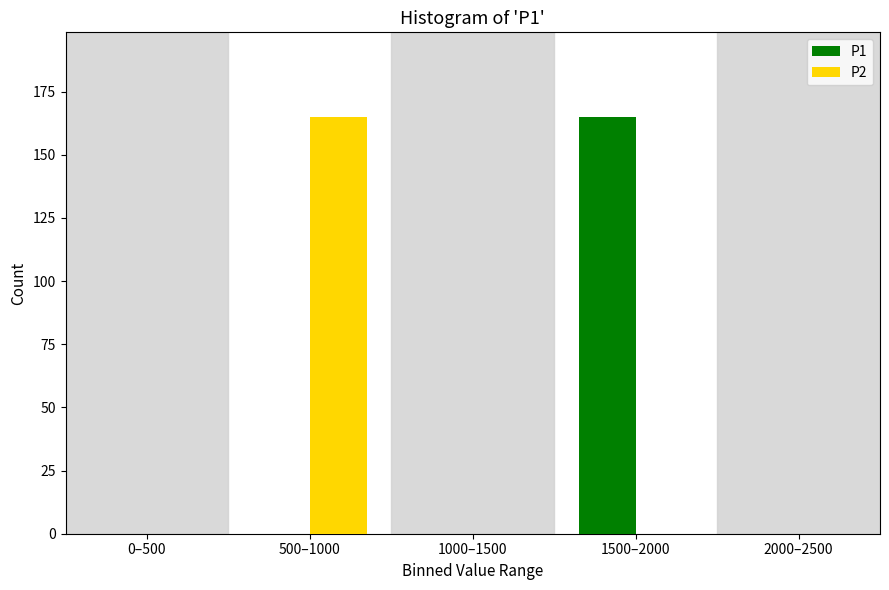

Reading left to right, transcribe all the data shown in this chart.

P1: 0–500=0	500–1000=0	1000–1500=0	1500–2000=165	2000–2500=0
P2: 0–500=0	500–1000=165	1000–1500=0	1500–2000=0	2000–2500=0